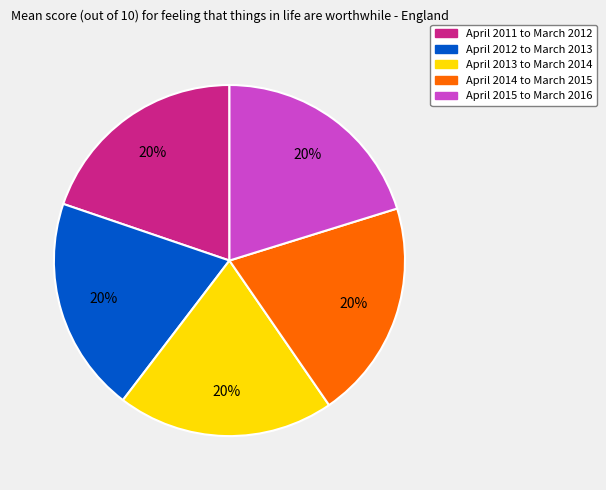

Is the sum of April 2011 to March 2012 and April 2014 to March 2015 greater than half?

No